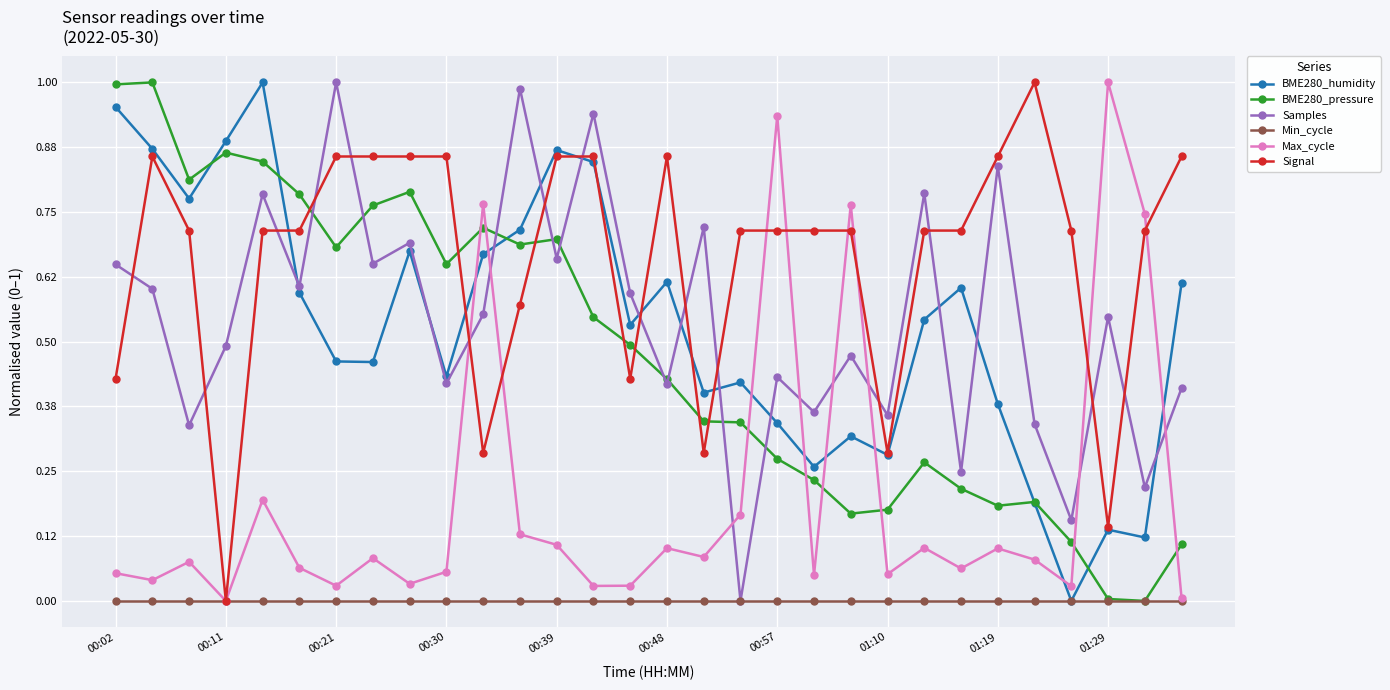

True or false: Max_cycle has more than 2 points higher than both neighbors.

True